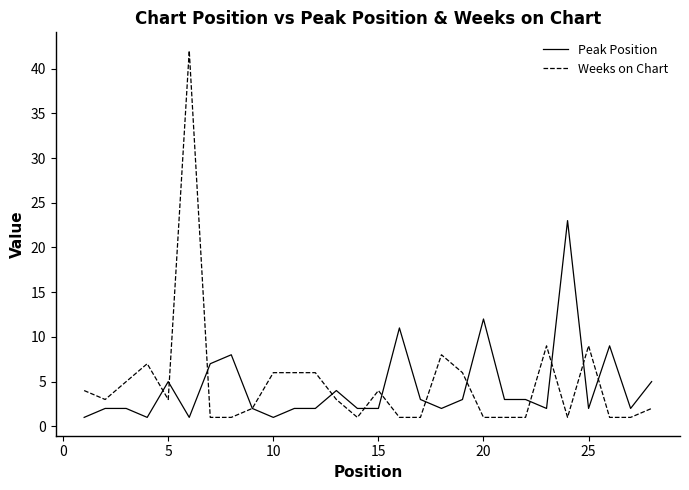

Rank the series by their maximum value, from highest to lowest.

Weeks on Chart, Peak Position